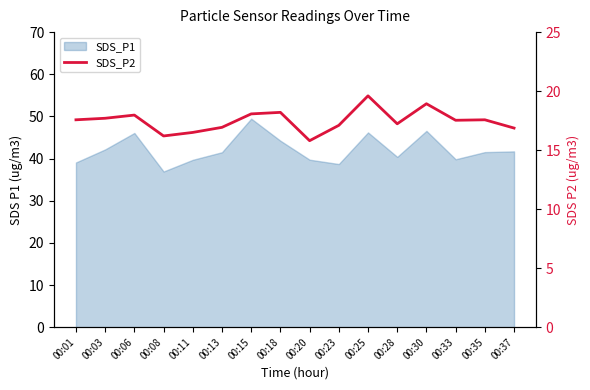

Which label corresponds to the largest value in the chart?

00:25